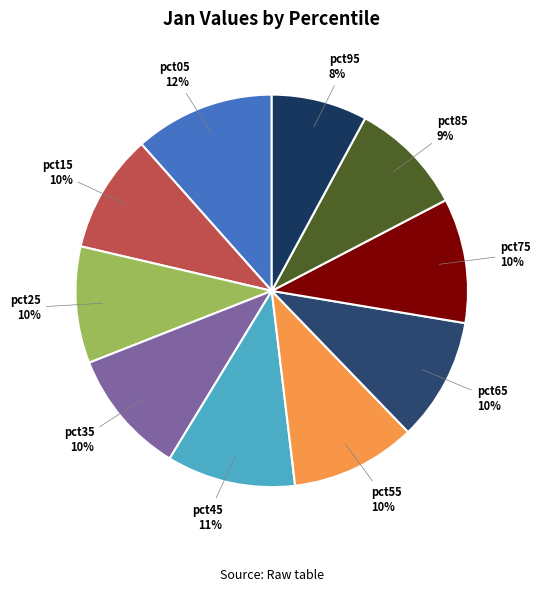

How many slices are in this pie chart?

10